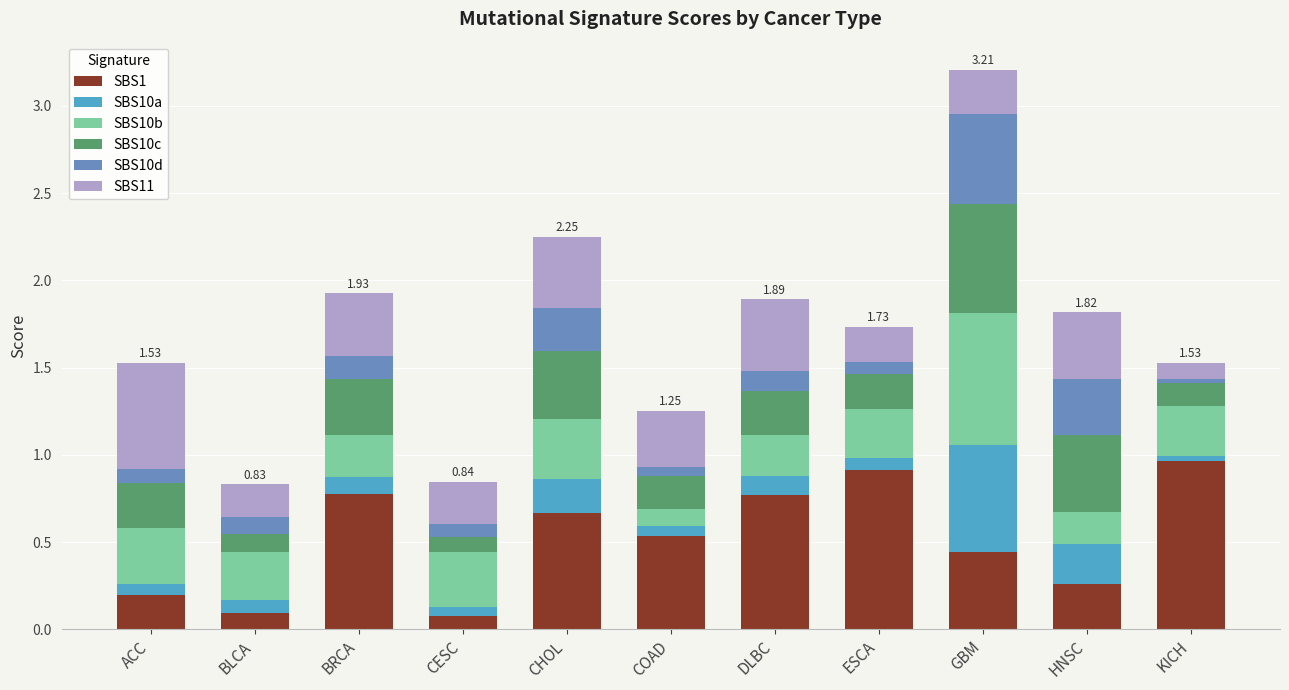

At which category is the sum across all series the highest?

GBM